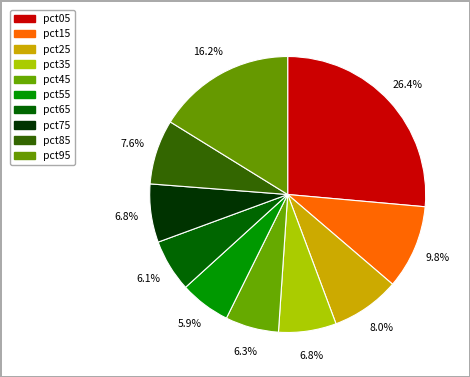

Is it true that pct05 is 26% of the pie?

True